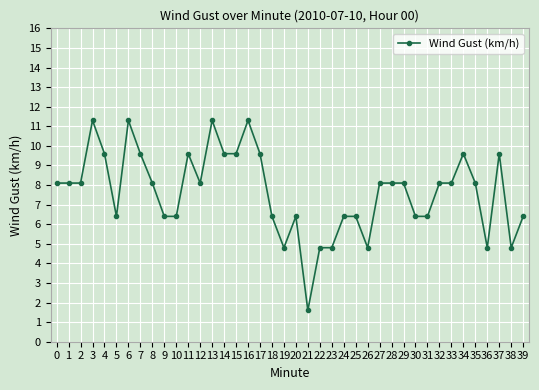

Approximately how many times larger is the value at 39 compared to 19?

1.3